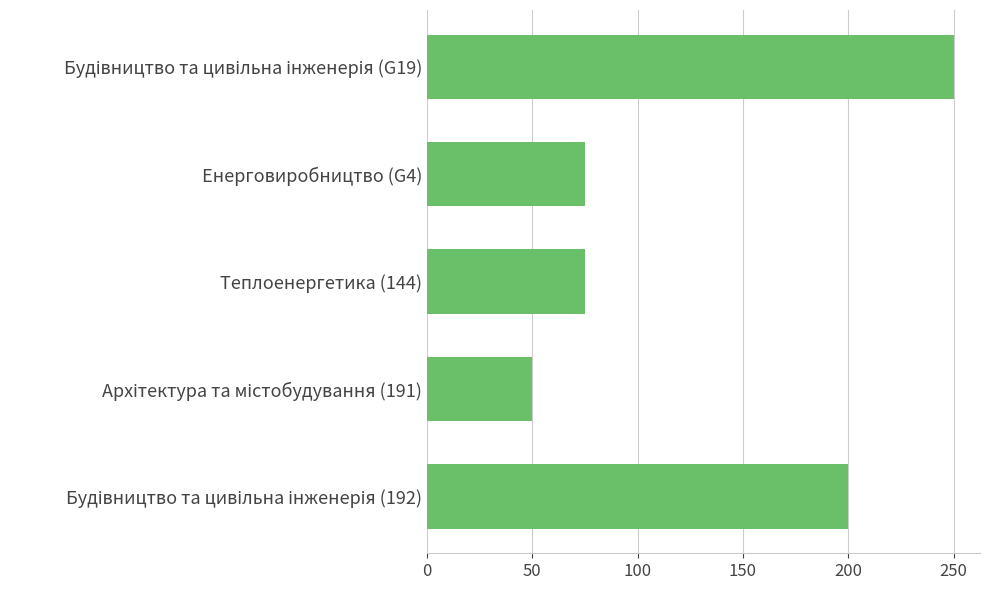

The chart shows a value of 52 at Теплоенергетика (144). True or false?

False